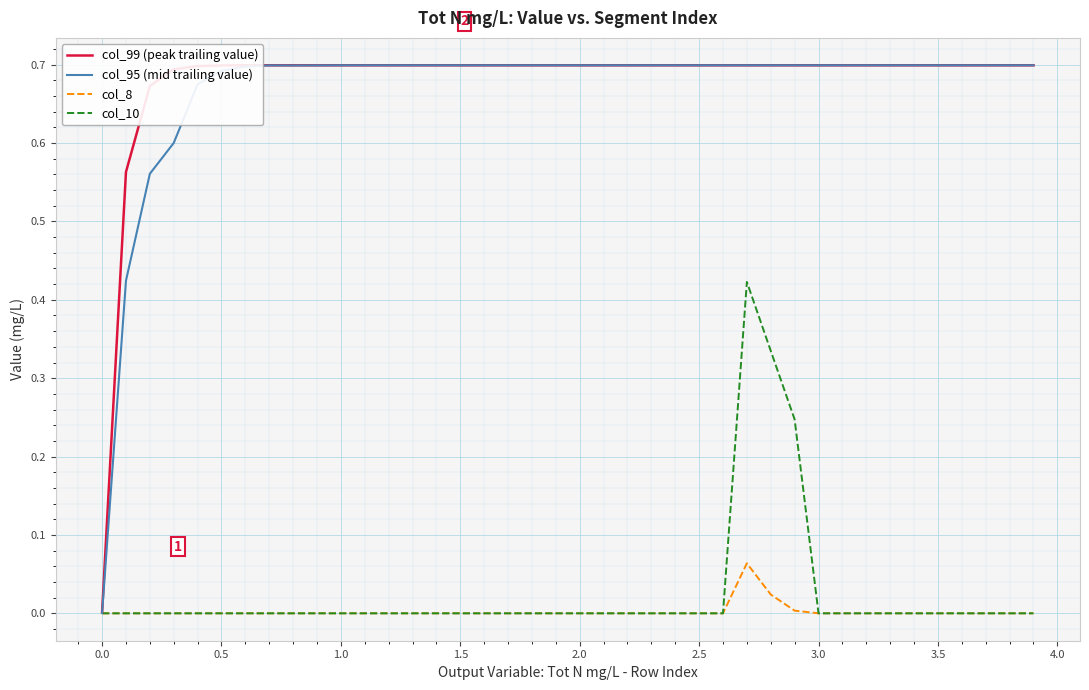

Reading left to right, list all the values displayed in this chart.

col_99 (peak trailing value): 0.0	0.6	0.7	0.7	0.7	0.7	0.7	0.7	0.7	0.7	0.7	0.7	0.7	0.7	0.7	0.7	0.7	0.7	0.7	0.7	0.7	0.7	0.7	0.7	0.7	0.7	0.7	0.7	0.7	0.7	0.7	0.7	0.7	0.7	0.7	0.7	0.7	0.7	0.7	0.7
col_95 (mid trailing value): 0.0	0.4	0.6	0.6	0.7	0.7	0.7	0.7	0.7	0.7	0.7	0.7	0.7	0.7	0.7	0.7	0.7	0.7	0.7	0.7	0.7	0.7	0.7	0.7	0.7	0.7	0.7	0.7	0.7	0.7	0.7	0.7	0.7	0.7	0.7	0.7	0.7	0.7	0.7	0.7
col_8: 0.0	0.0	0.0	0.0	0.0	0.0	0.0	0.0	0.0	0.0	0.0	0.0	0.0	0.0	0.0	0.0	0.0	0.0	0.0	0.0	0.0	0.0	0.0	0.0	0.0	0.0	0.0	0.1	0.0	0.0	0.0	0.0	0.0	0.0	0.0	0.0	0.0	0.0	0.0	0.0
col_10: 0.0	0.0	0.0	0.0	0.0	0.0	0.0	0.0	0.0	0.0	0.0	0.0	0.0	0.0	0.0	0.0	0.0	0.0	0.0	0.0	0.0	0.0	0.0	0.0	0.0	0.0	0.0	0.4	0.3	0.2	0.0	0.0	0.0	0.0	0.0	0.0	0.0	0.0	0.0	0.0